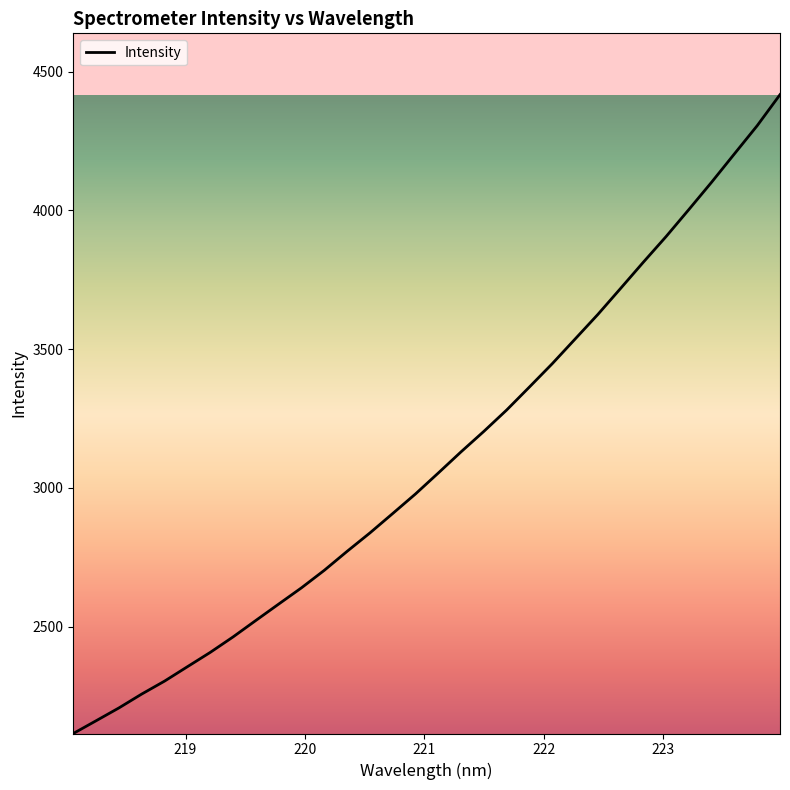

What is the minimum value shown in the chart?

2115.2